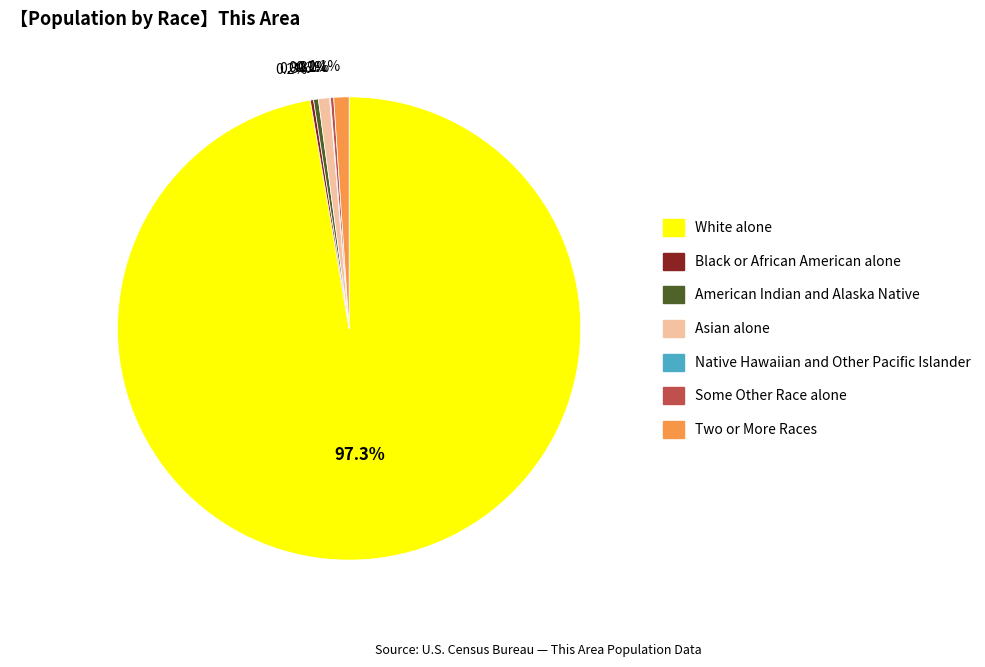

What is the largest slice in the pie chart?

White alone